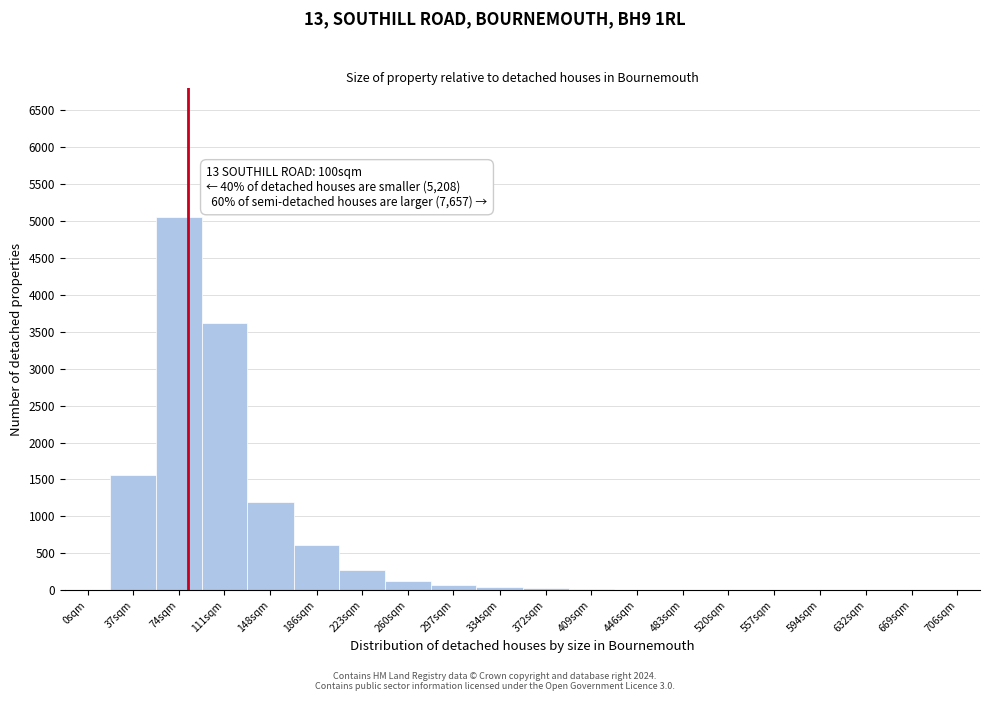

What is the sum of all values?

12673